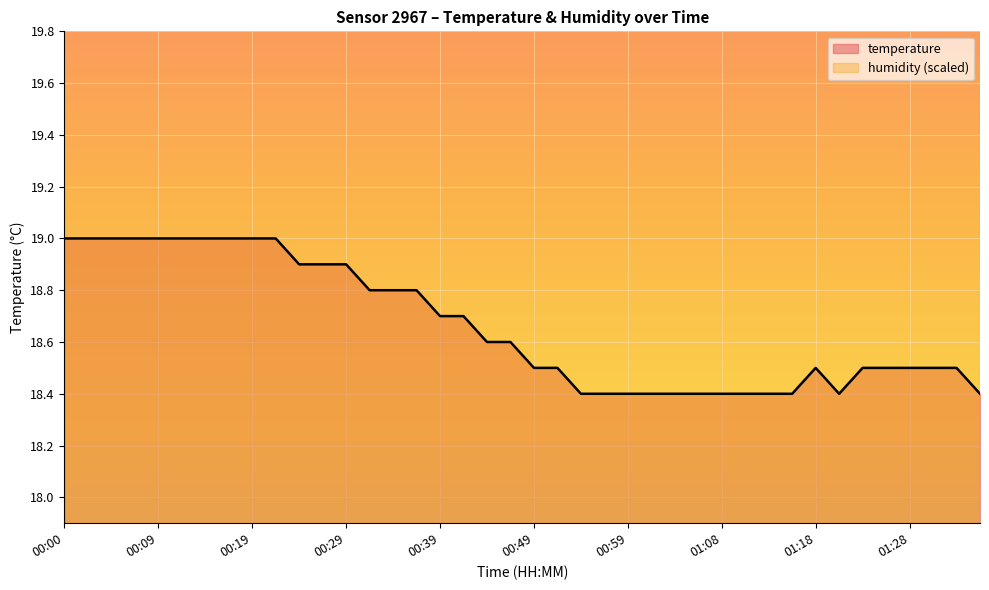

Read the value at 00:56.

18.4